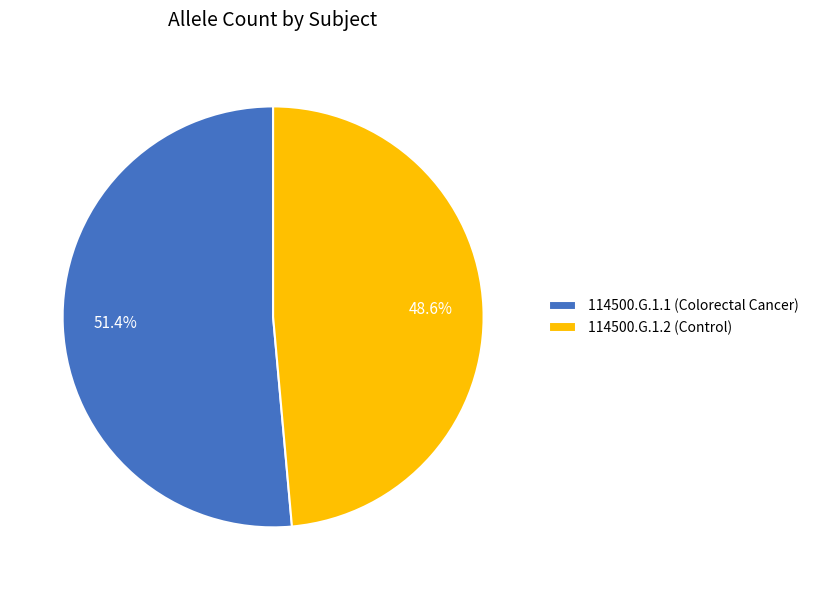

Is there a majority slice in this chart?

Yes